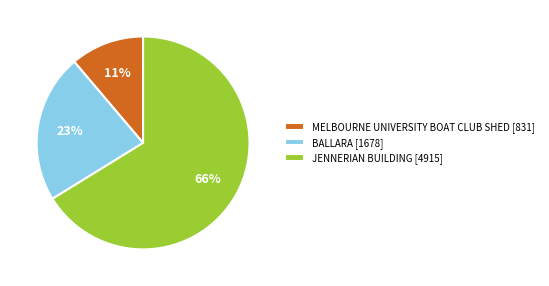

Which category has the biggest portion of the pie?

JENNERIAN BUILDING